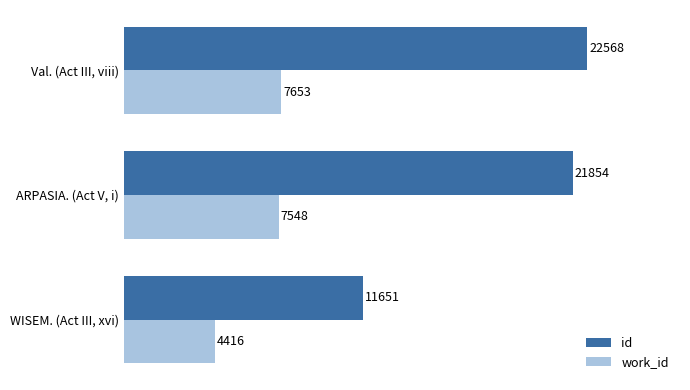

Rank the series by their average value, from highest to lowest.

id, work_id